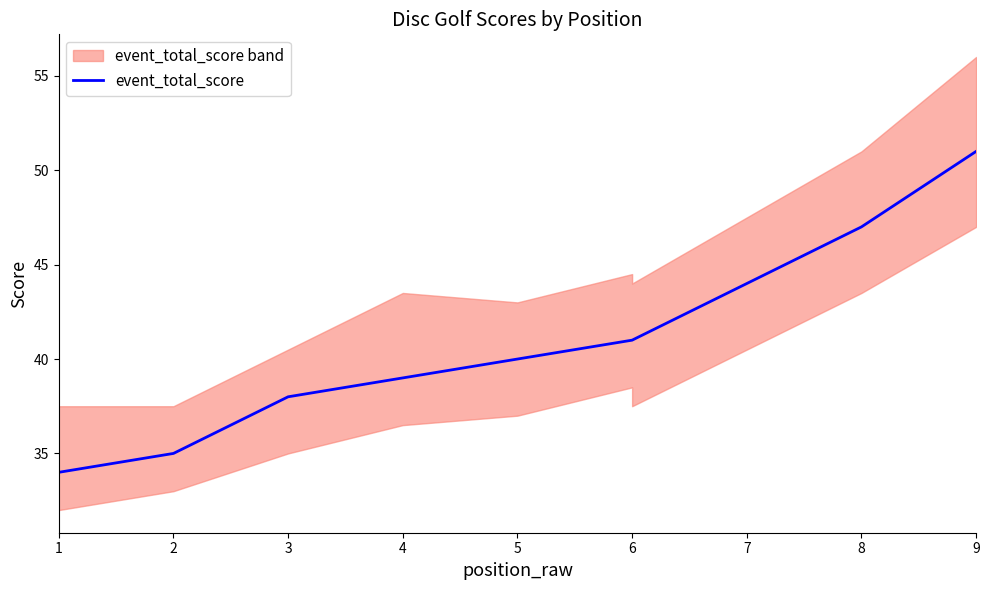

At which label does the data first exceed 40?

6